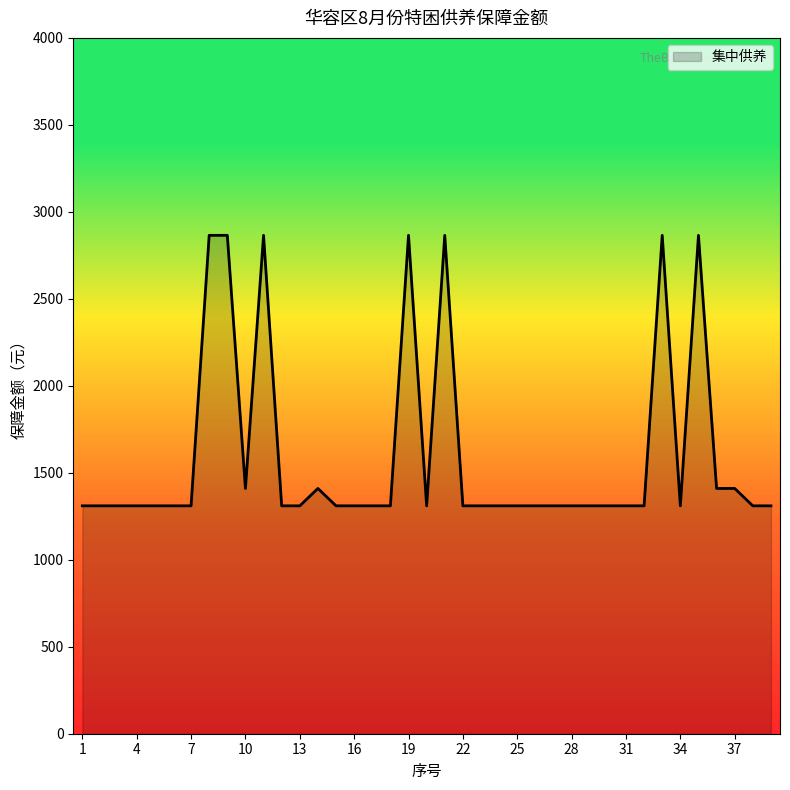

What is the minimum value shown in the chart?

1310